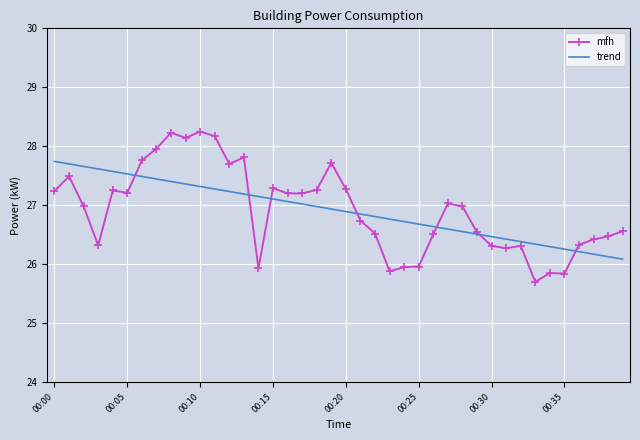

Rank the series by their maximum value, from lowest to highest.

trend, mfh